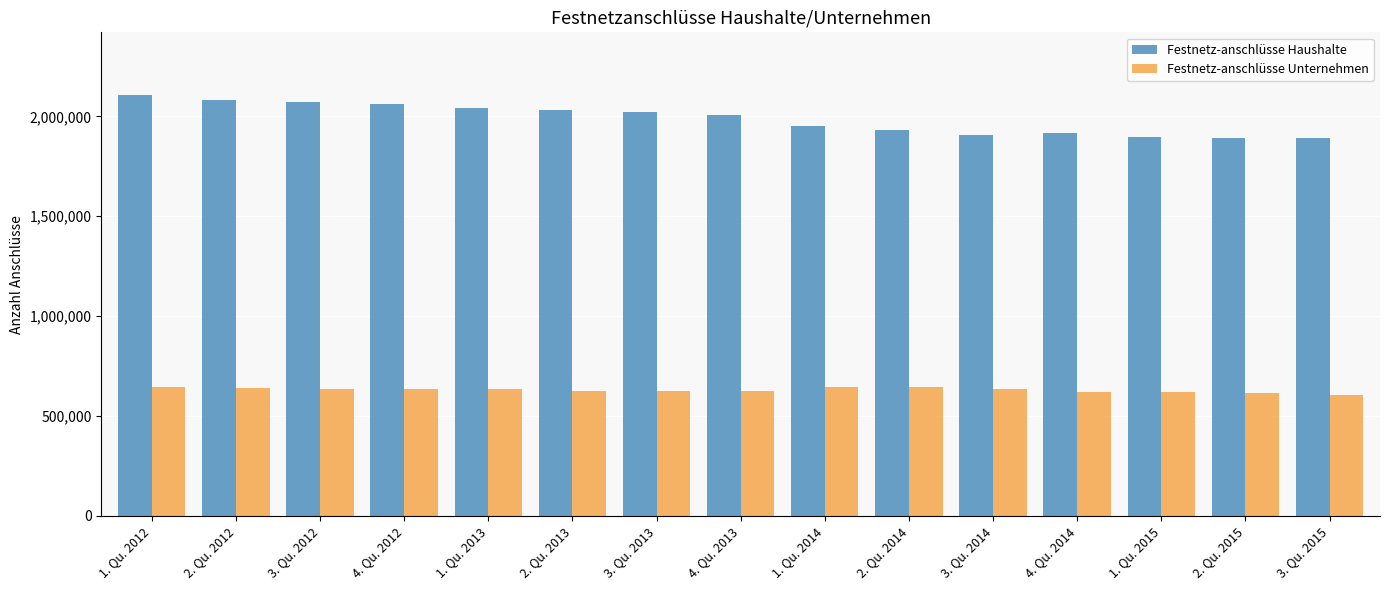

List the series in order of their peak value, highest first.

Festnetz-anschlüsse Haushalte, Festnetz-anschlüsse Unternehmen